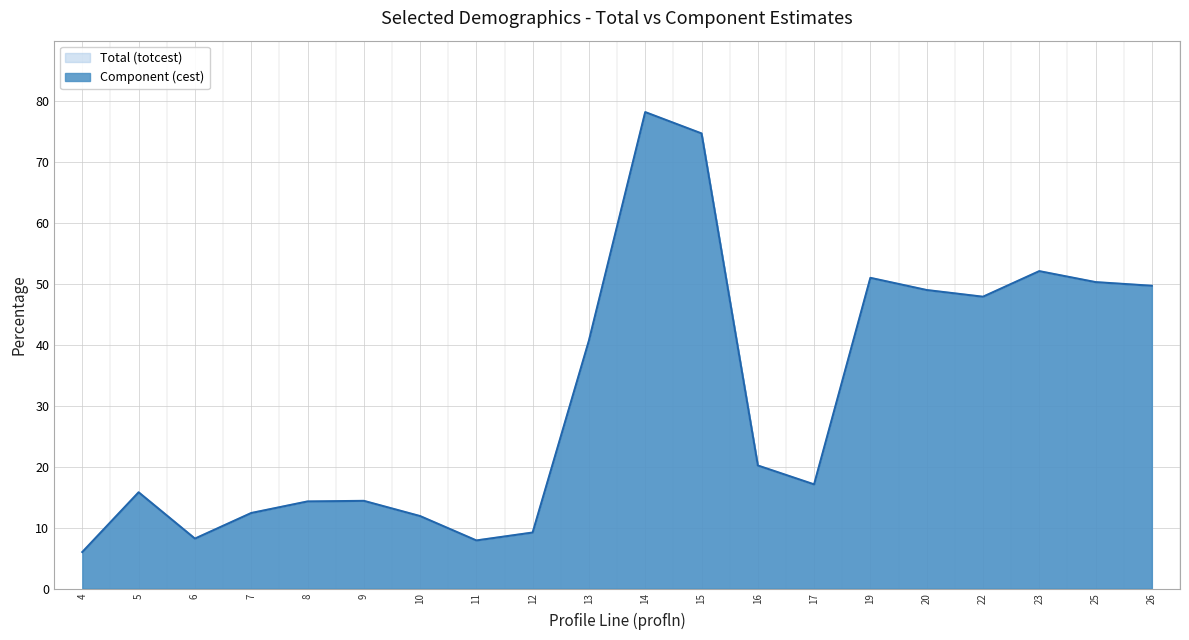

How many interior local peaks does the Component (cest) series have?

5